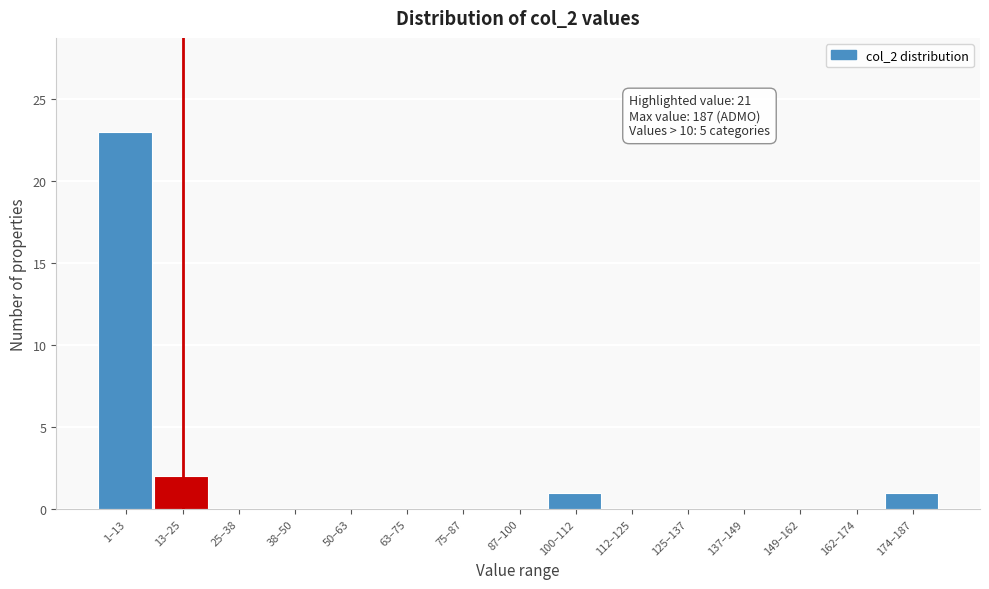

Reading right to left, list all the values displayed in this chart.

174–187=1	162–174=0	149–162=0	137–149=0	125–137=0	112–125=0	100–112=1	87–100=0	75–87=0	63–75=0	50–63=0	38–50=0	25–38=0	13–25=2	1–13=23